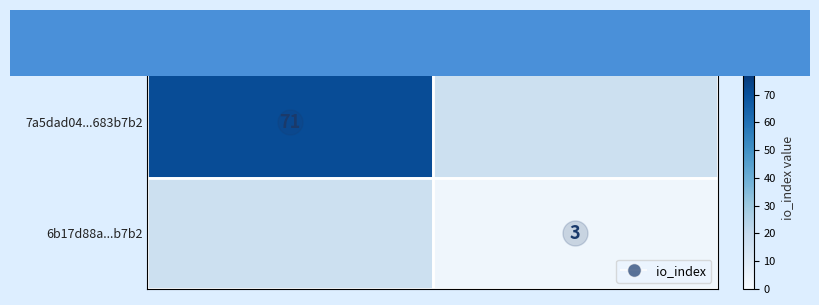

Count the number of categories in the chart.

2